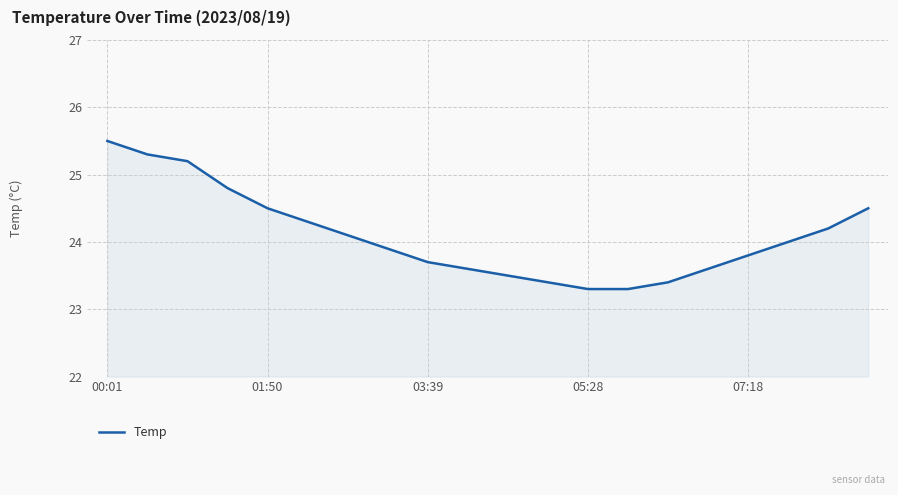

How many lines are shown in the chart?

1